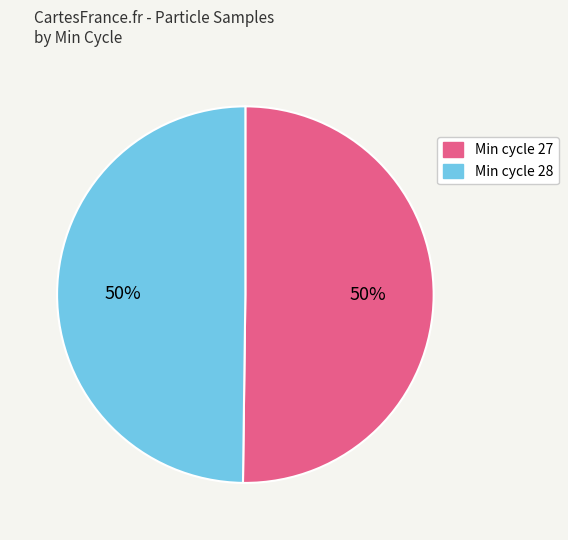

What is the ratio of the value at Min cycle 27 to the value at Min cycle 28?

1.0